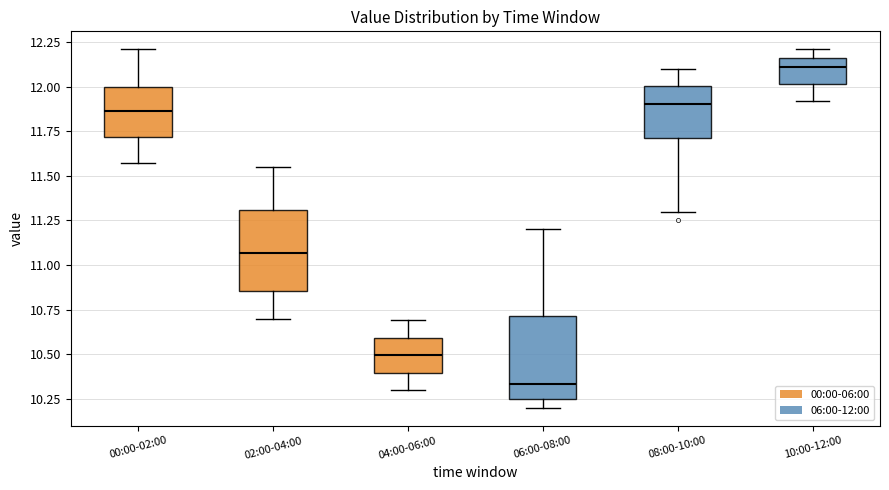

Reading left to right, transcribe this box plot: for each box, give where its median line is, the range the box spans, and where its two whiskers end, as read against the y-axis. The values are not printed on the chart, so give them approximately, as read against the axis.

00:00-02:00: median 11.85, box 11.70 to 12.00, whiskers 11.55 to 12.20
02:00-04:00: median 11.05, box 10.85 to 11.30, whiskers 10.70 to 11.55
04:00-06:00: median 10.50, box 10.40 to 10.60, whiskers 10.30 to 10.70
06:00-08:00: median 10.35, box 10.25 to 10.70, whiskers 10.20 to 11.20
08:00-10:00: median 11.90, box 11.70 to 12.00, whiskers 11.30 to 12.10
10:00-12:00: median 12.10, box 12.00 to 12.15, whiskers 11.90 to 12.20